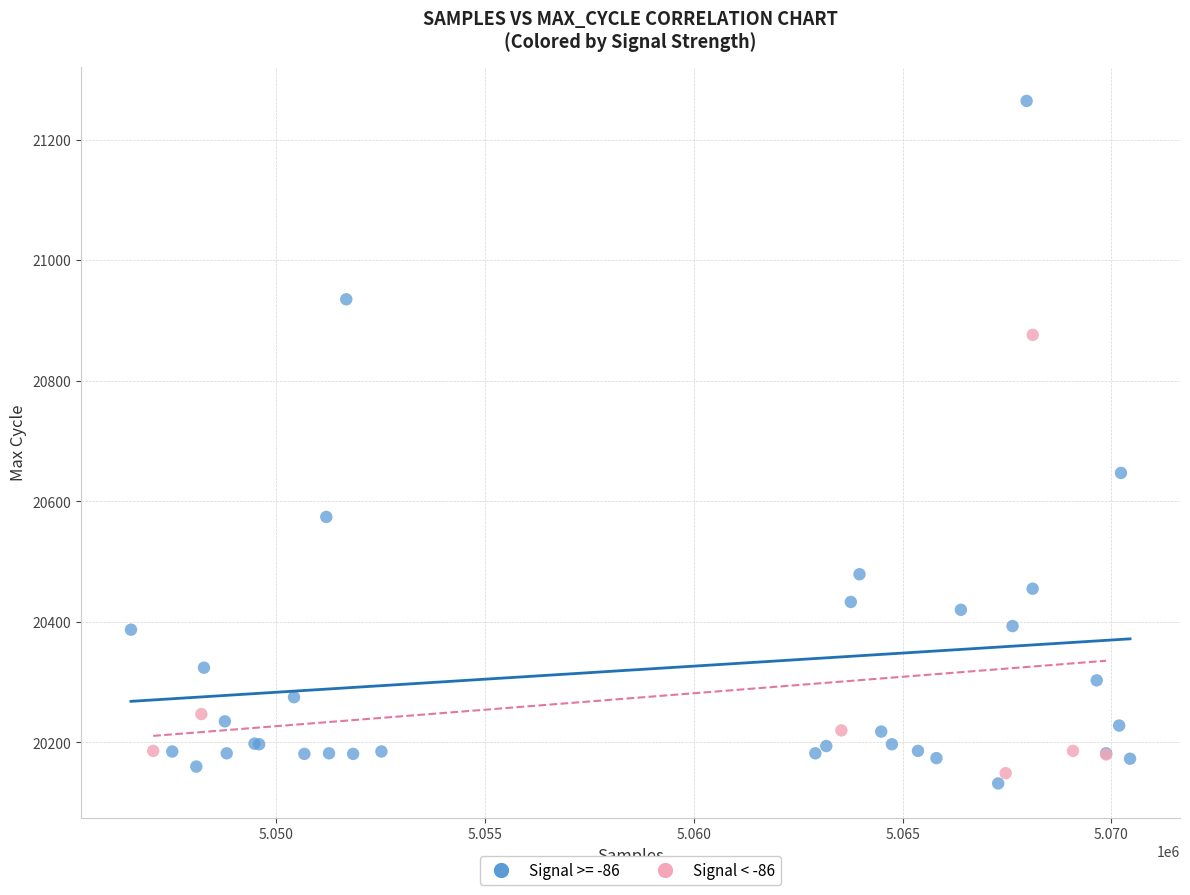

Which series reaches the maximum Y coordinate?

Signal >= -86